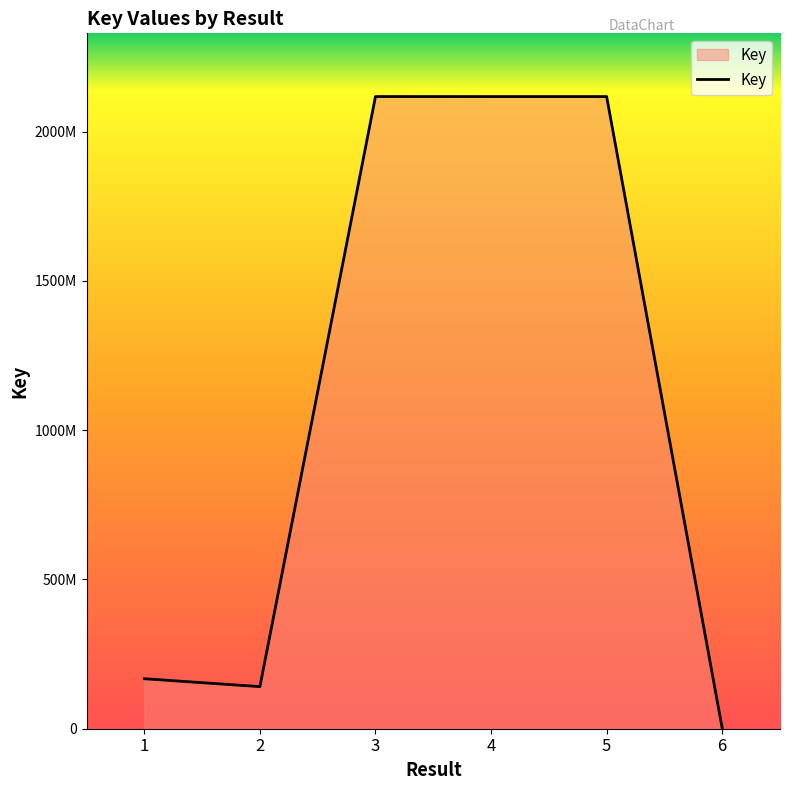

Which category has the highest value across all series?

3